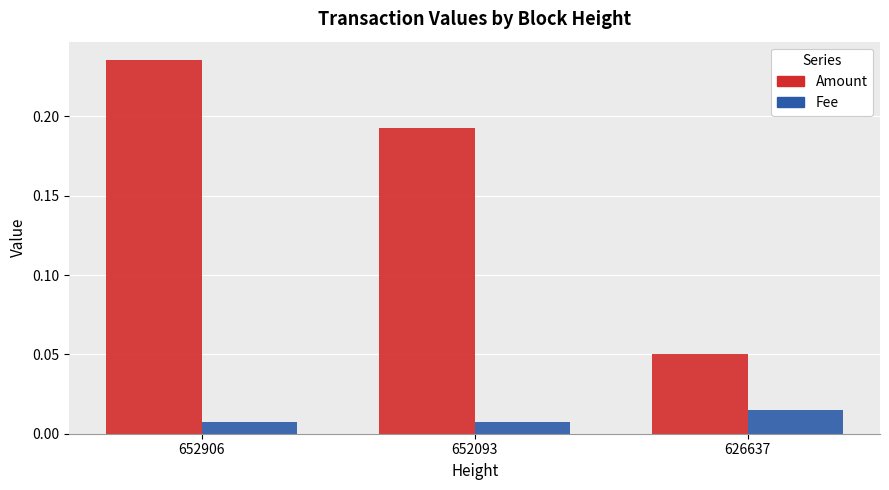

Rank the series at 652093 from lowest to highest value.

Fee, Amount